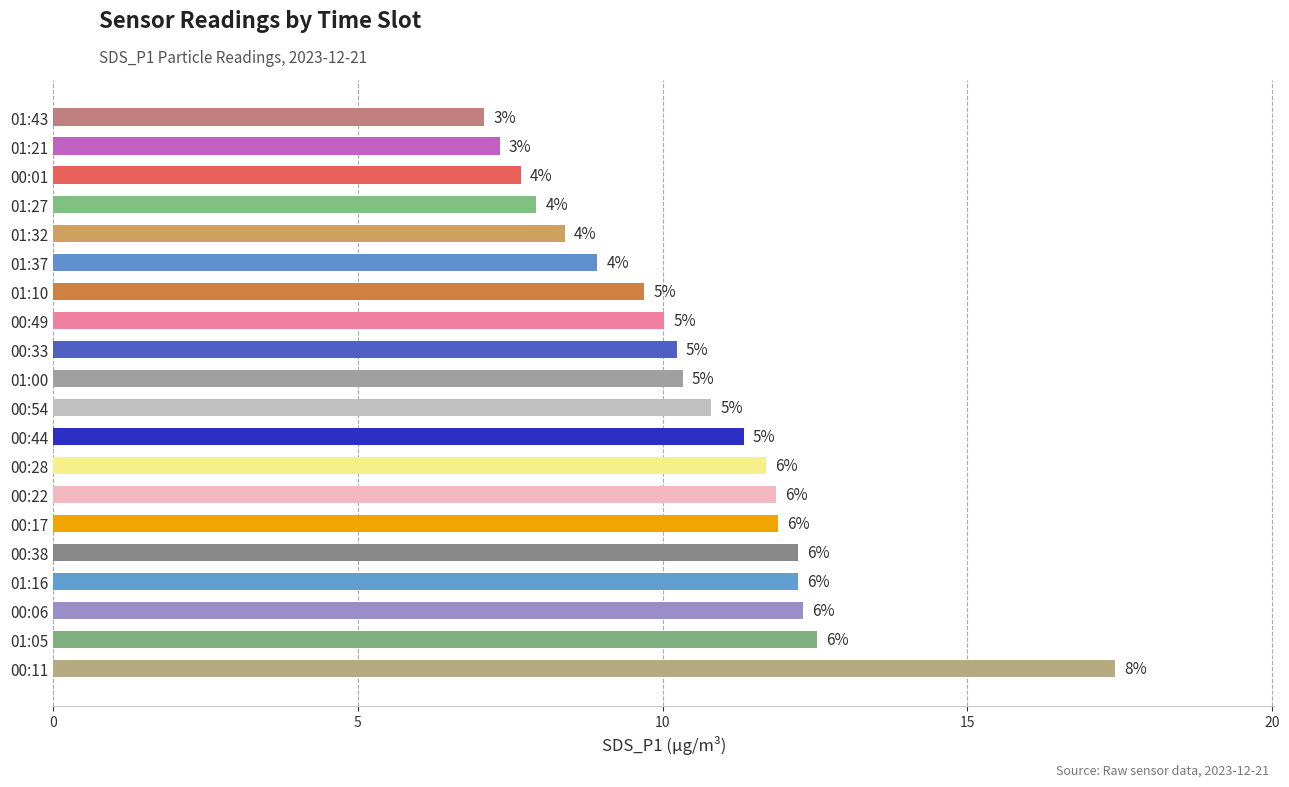

How many bars are there in total?

20